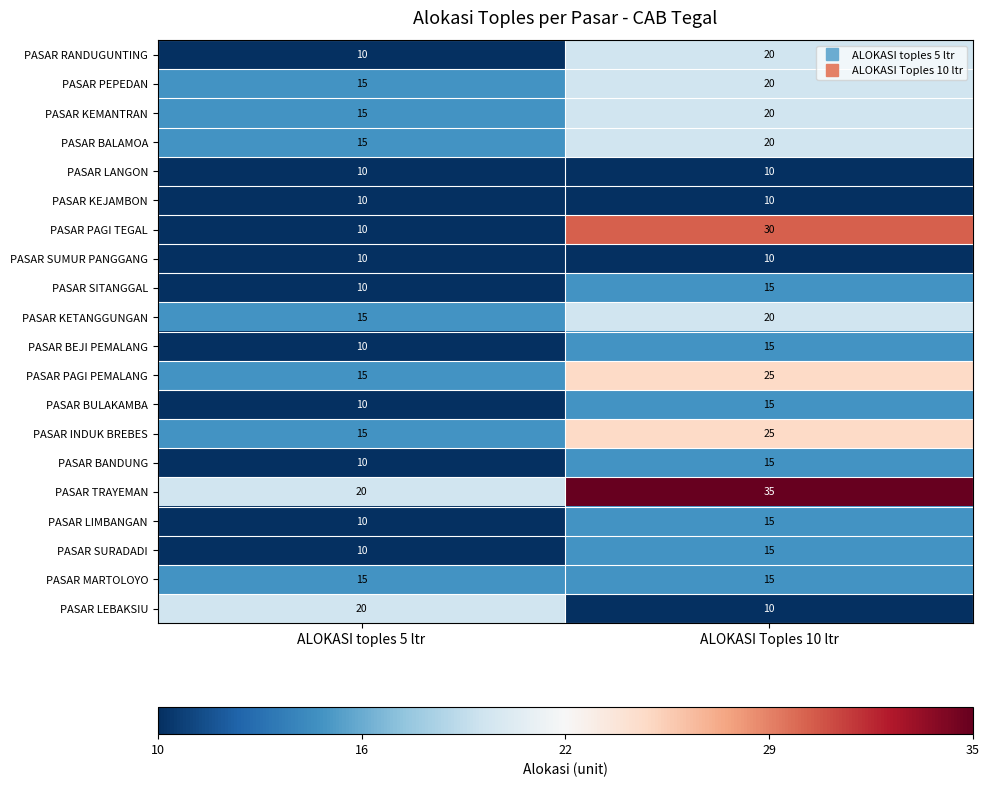

Which series has the widest spread of values?

PASAR PAGI TEGAL